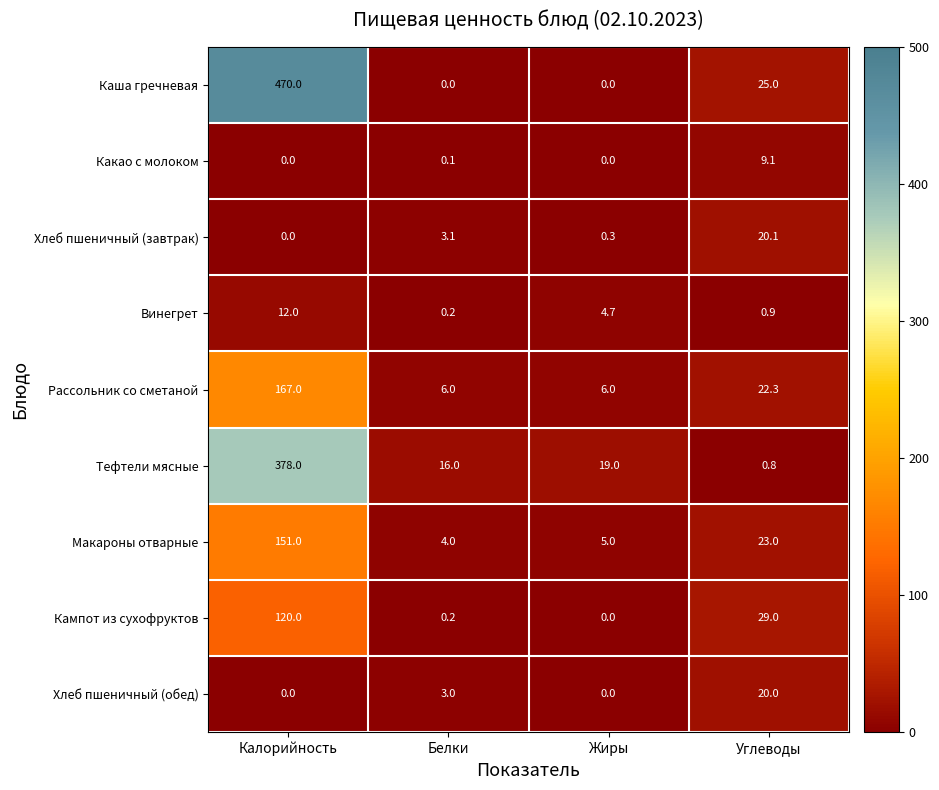

True or false: Винегрет has a value of 19.1 at Калорийность.

False